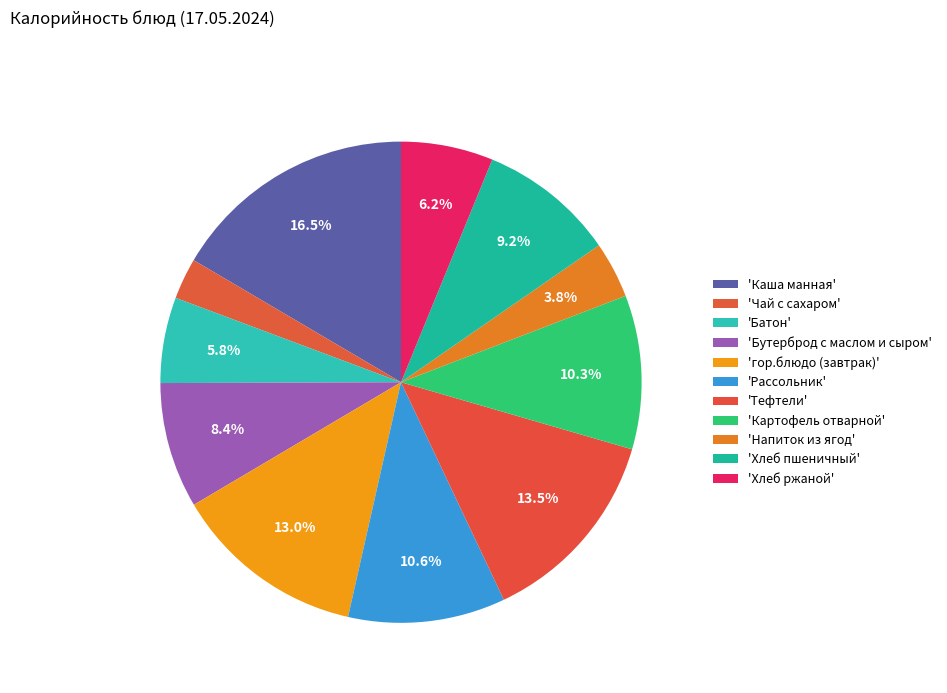

Count the number of slices in the pie.

11